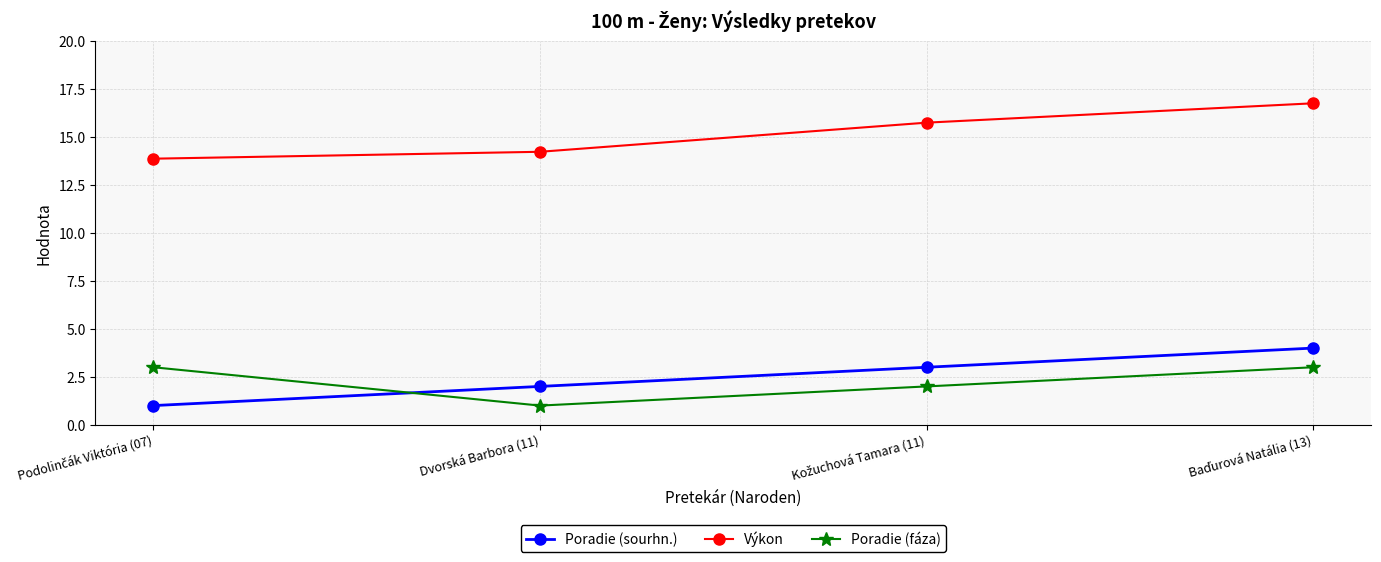

What is the lowest value of the Poradie (sourhn.) series?

1.0